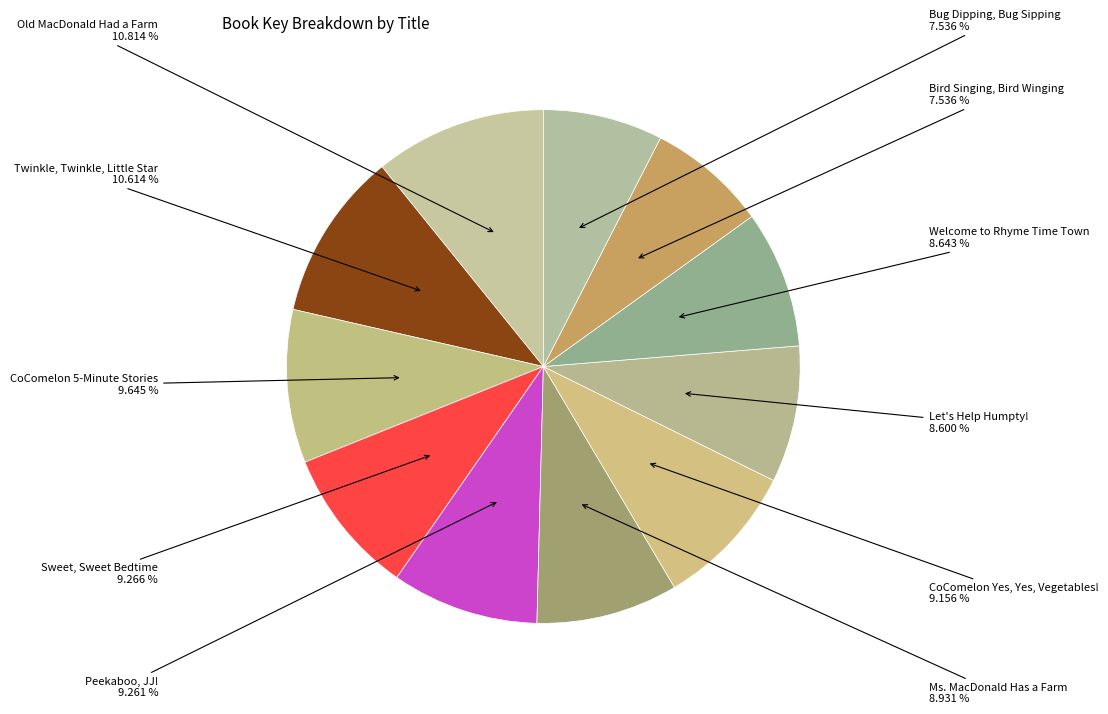

How many slices are in this pie chart?

11